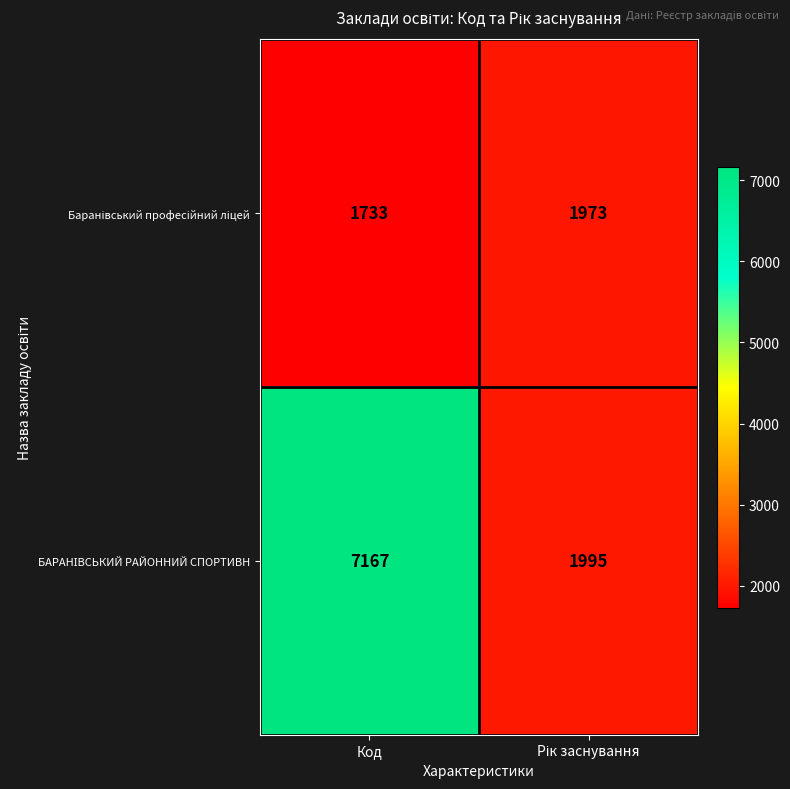

At which category is the sum across all series the highest?

Код